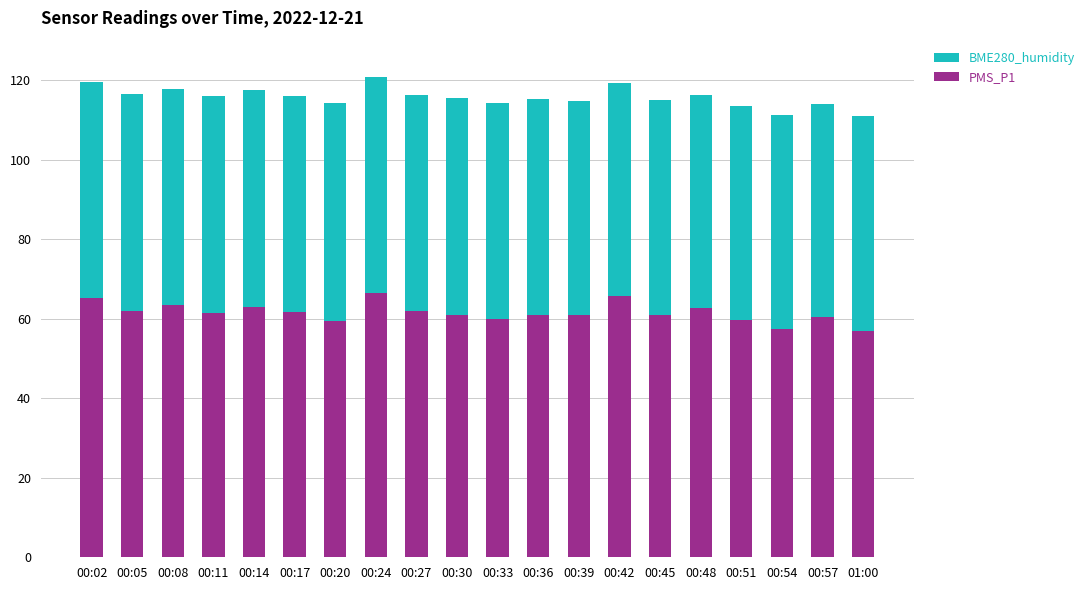

What is the total value across all series at 01:00?

111.0